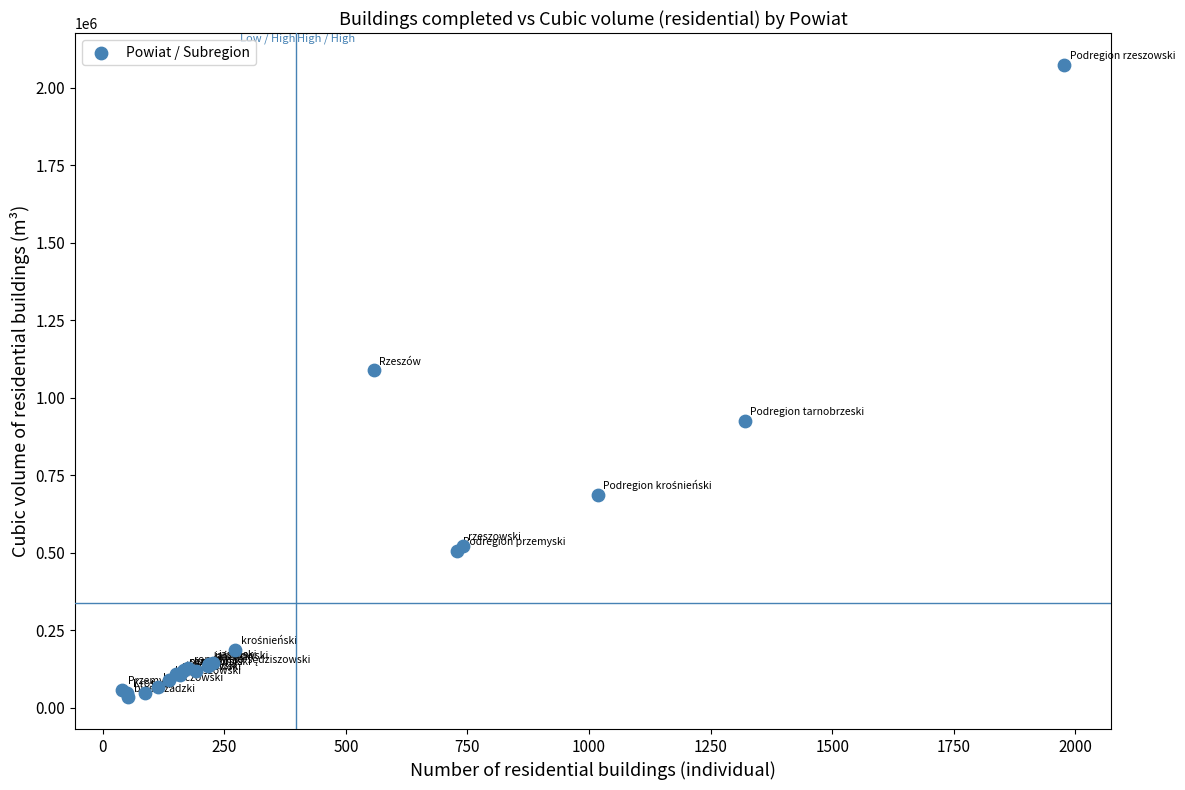

What Y value in the scatter plot is closest to 1054096?

1088626